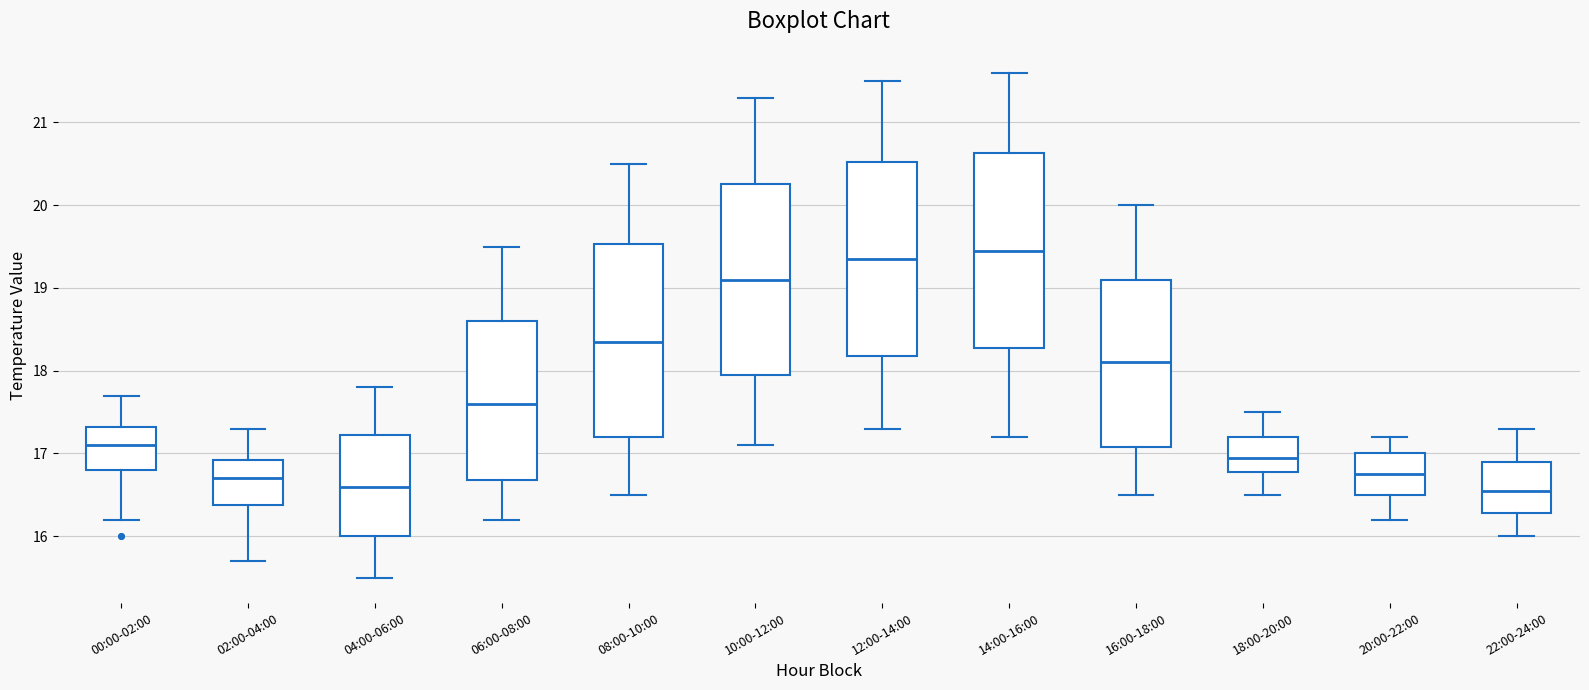

Reading left to right, read every box against the y-axis: the position of its median line, the range the box covers, and the ends of its whiskers. The values are not printed on the chart, so give them approximately, as read against the axis.

00:00-02:00: median 17.1, box 16.8 to 17.3, whiskers 16.2 to 17.7
02:00-04:00: median 16.7, box 16.4 to 16.9, whiskers 15.7 to 17.3
04:00-06:00: median 16.6, box 16.0 to 17.2, whiskers 15.5 to 17.8
06:00-08:00: median 17.6, box 16.7 to 18.6, whiskers 16.2 to 19.5
08:00-10:00: median 18.4, box 17.2 to 19.5, whiskers 16.5 to 20.5
10:00-12:00: median 19.1, box 18.0 to 20.3, whiskers 17.1 to 21.3
12:00-14:00: median 19.4, box 18.2 to 20.5, whiskers 17.3 to 21.5
14:00-16:00: median 19.5, box 18.3 to 20.6, whiskers 17.2 to 21.6
16:00-18:00: median 18.1, box 17.1 to 19.1, whiskers 16.5 to 20.0
18:00-20:00: median 17.0, box 16.8 to 17.2, whiskers 16.5 to 17.5
20:00-22:00: median 16.8, box 16.5 to 17.0, whiskers 16.2 to 17.2
22:00-24:00: median 16.6, box 16.3 to 16.9, whiskers 16.0 to 17.3